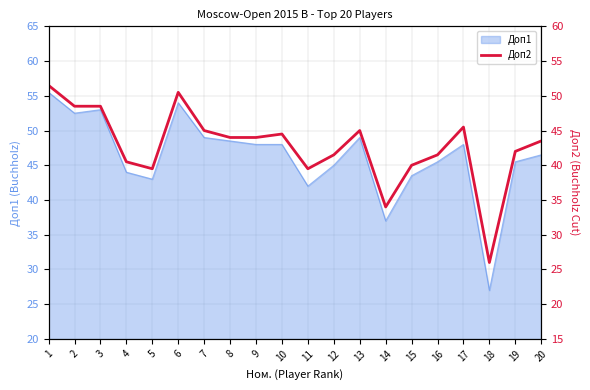

Reading left to right, list all the values displayed in this chart.

1=51.5	2=48.5	3=48.5	4=40.5	5=39.5	6=50.5	7=45.0	8=44.0	9=44.0	10=44.5	11=39.5	12=41.5	13=45.0	14=34.0	15=40.0	16=41.5	17=45.5	18=26.0	19=42.0	20=43.5